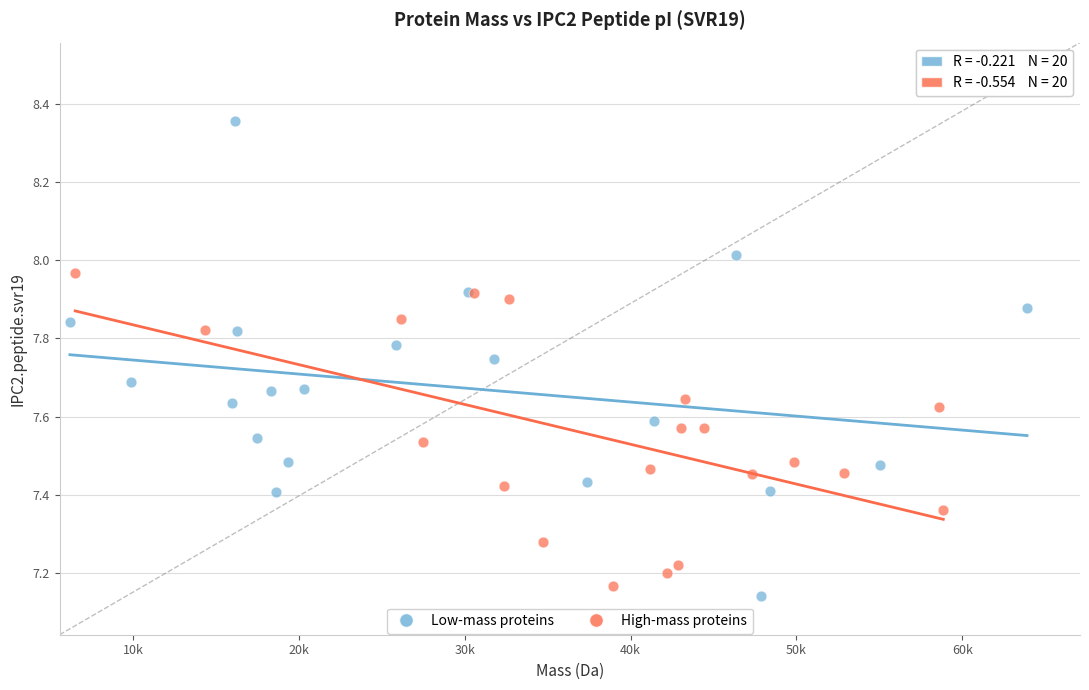

Which series reaches the minimum Y coordinate?

Low-mass proteins